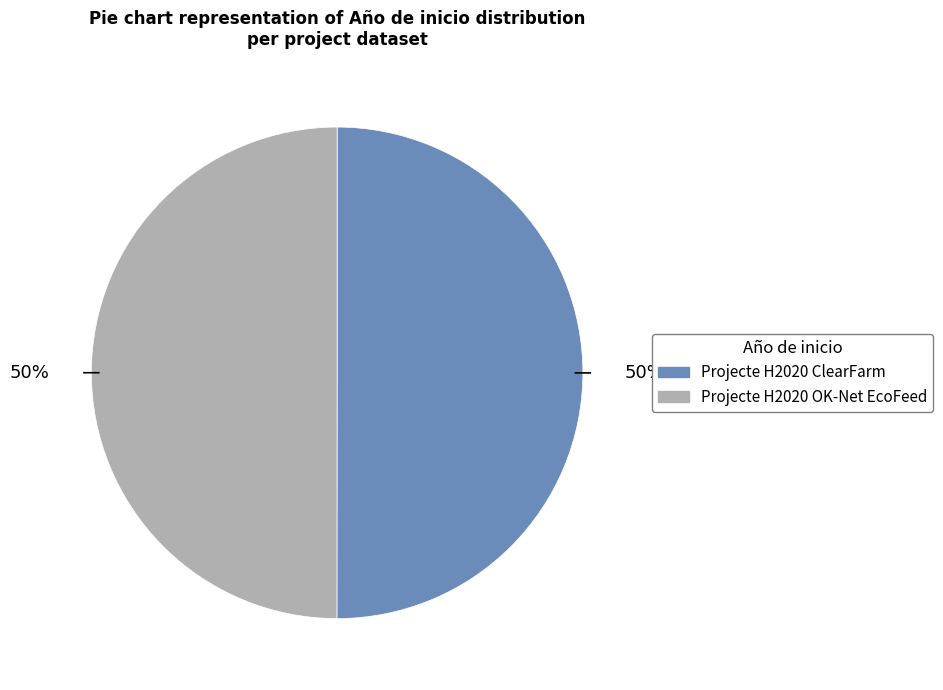

To the nearest percent, what portion does Projecte H2020 OK-Net EcoFeed represent?

50%